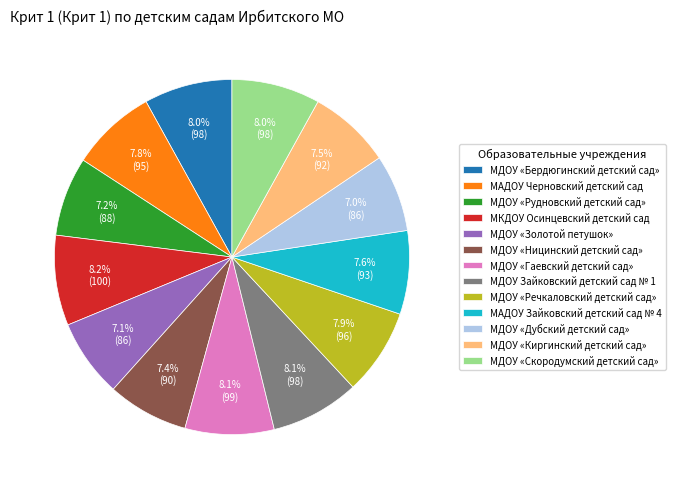

Count the number of slices in the pie.

13